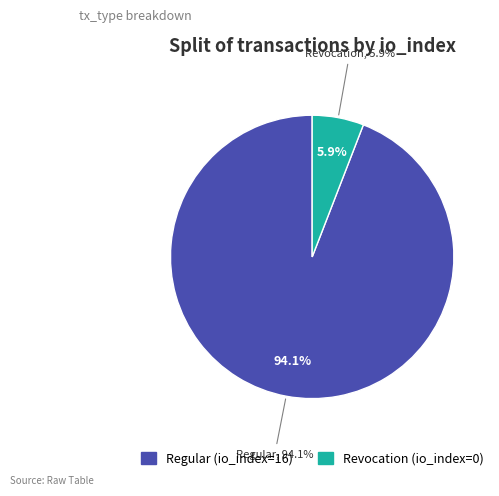

Approximately how many times larger is the value at Regular (io_index=16) compared to Revocation (io_index=0)?

16.0